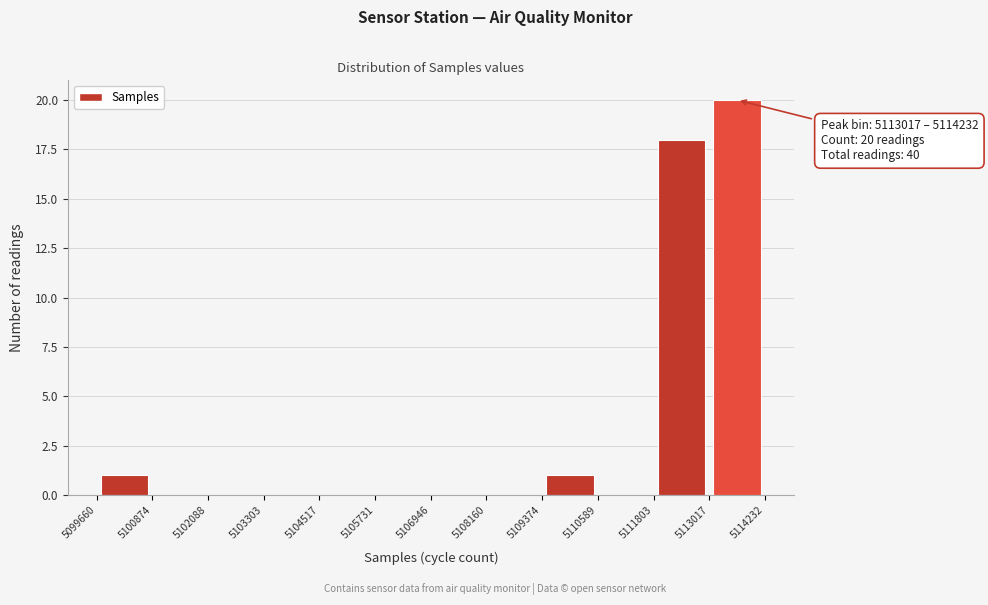

Over which range of the x-axis is the bar tallest?

5113017 to 5114232